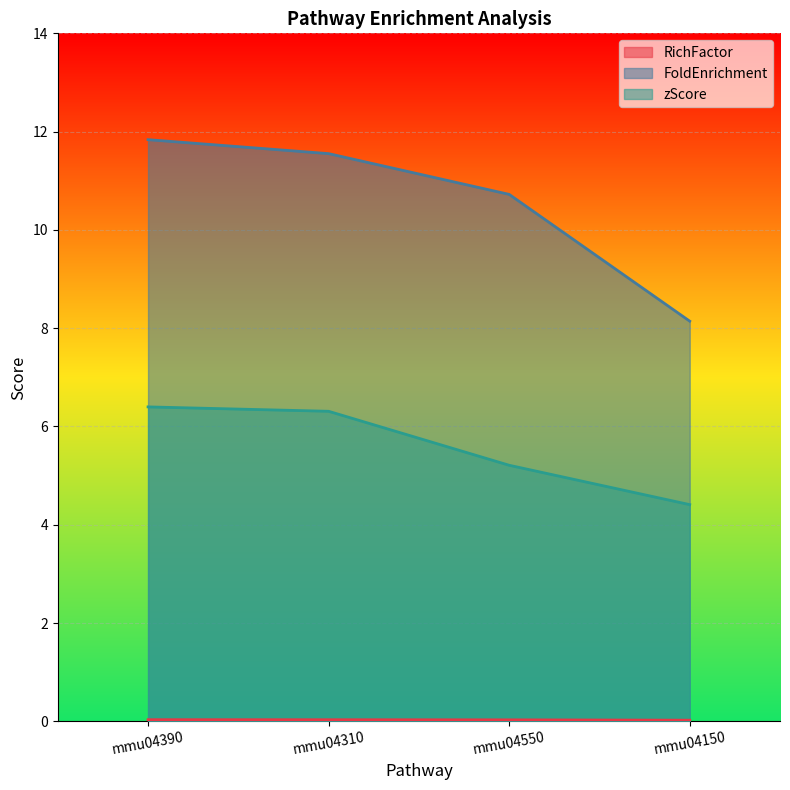

At which label does zScore reach its peak?

mmu04390